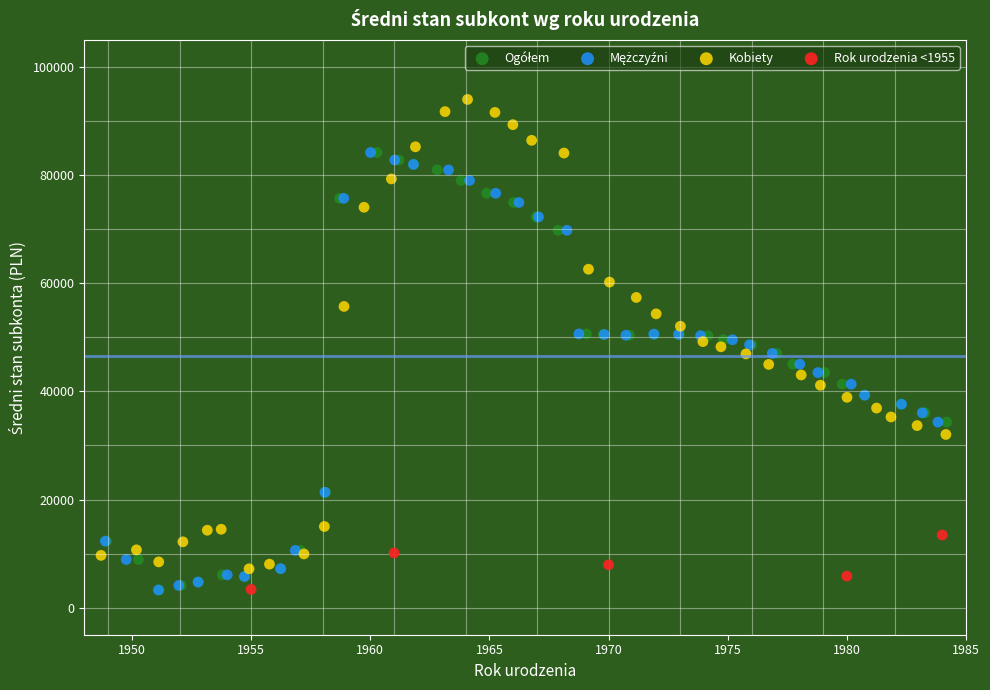

Which series contains the highest Y value?

Kobiety